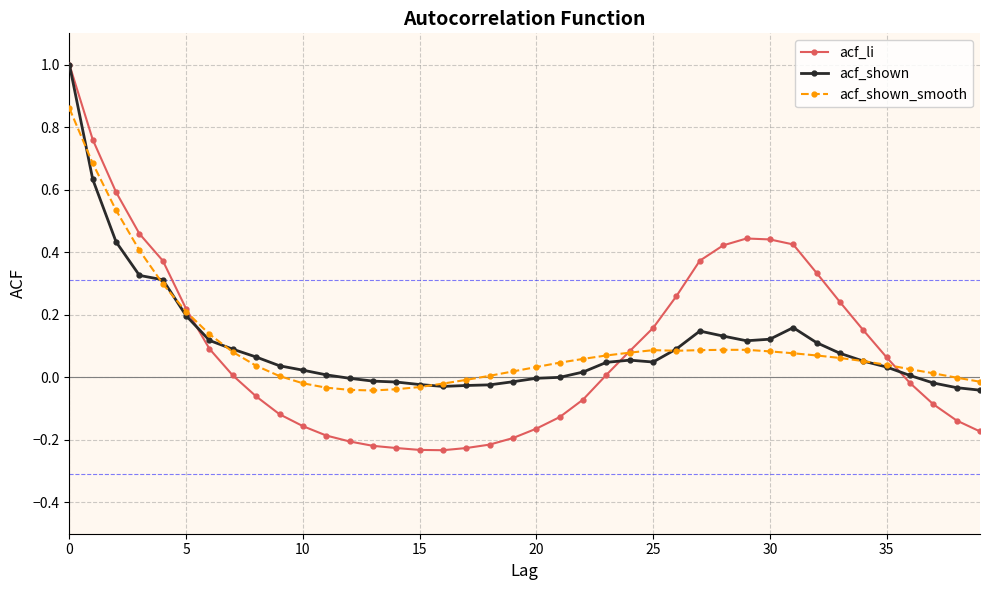

What is the maximum value for acf_li?

1.0